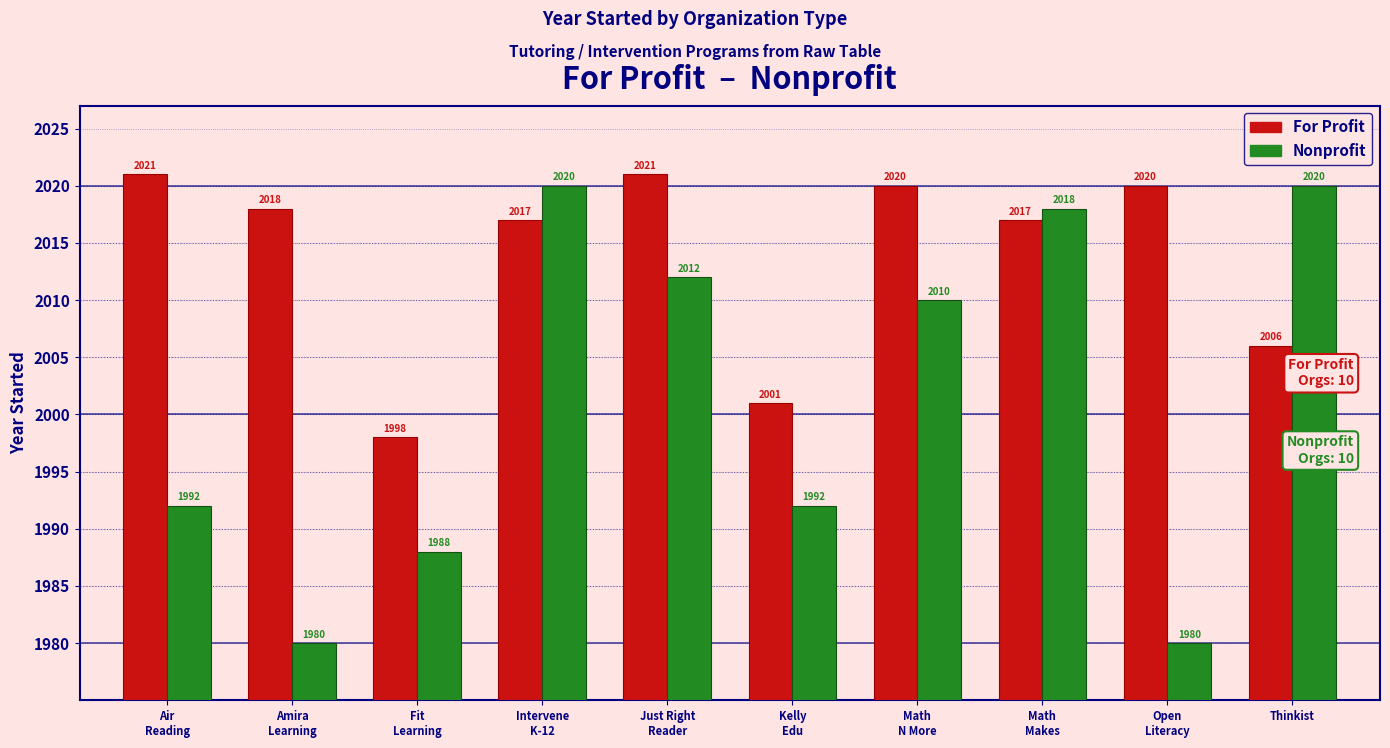

Which series has the largest range (max minus min)?

Nonprofit